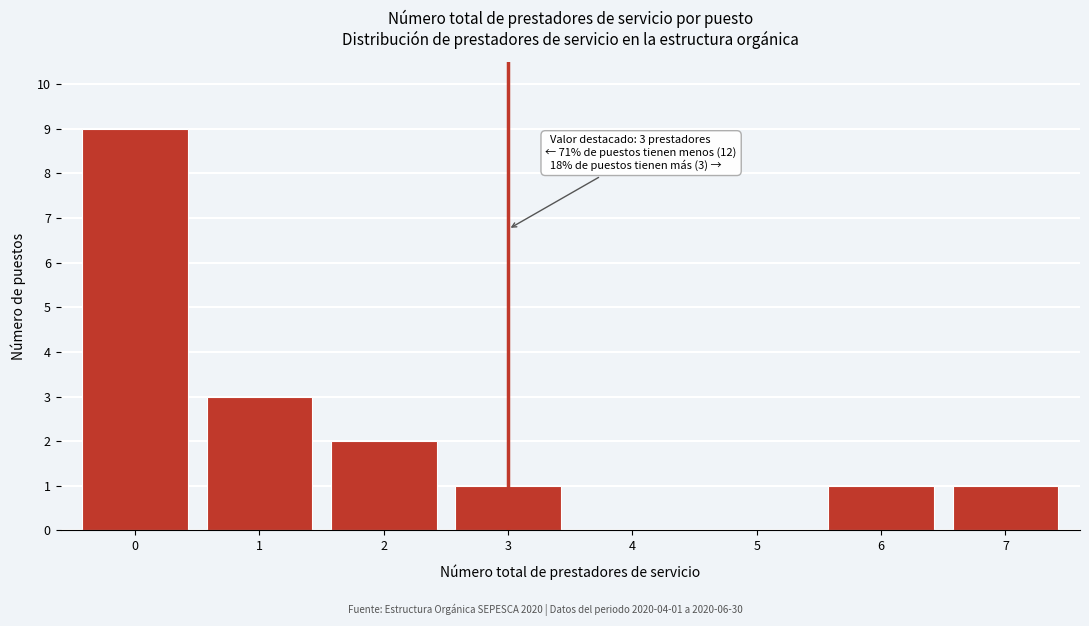

Reading left to right, list all the values displayed in this chart.

0=9	1=3	2=2	3=1	4=0	5=0	6=1	7=1